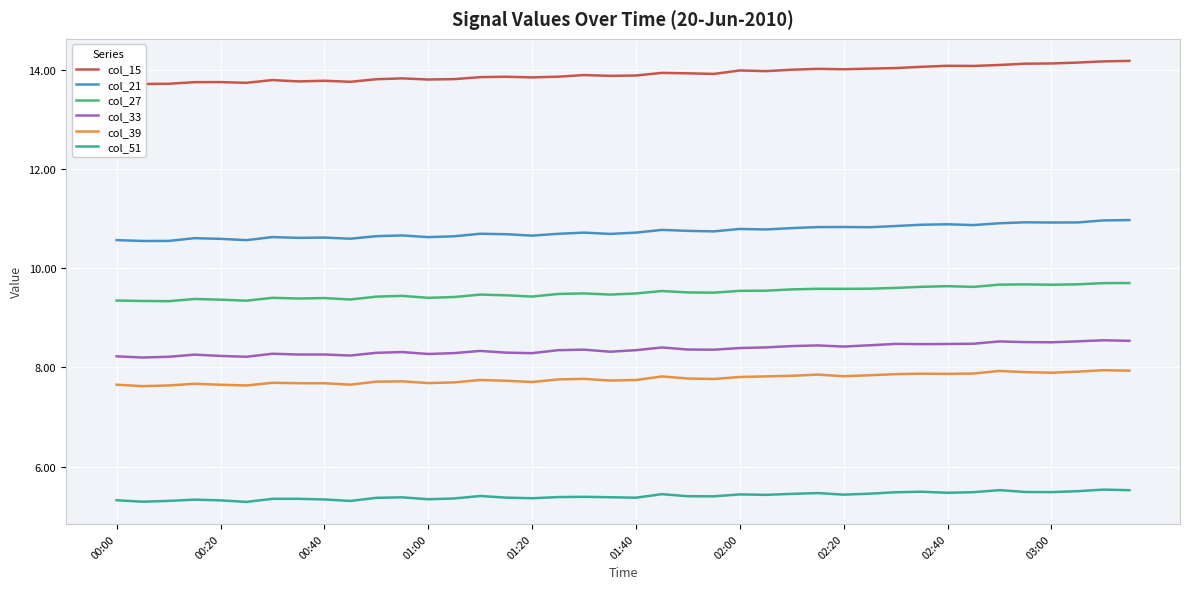

The col_21 series shows 4.7 at 02:20. True or false?

False